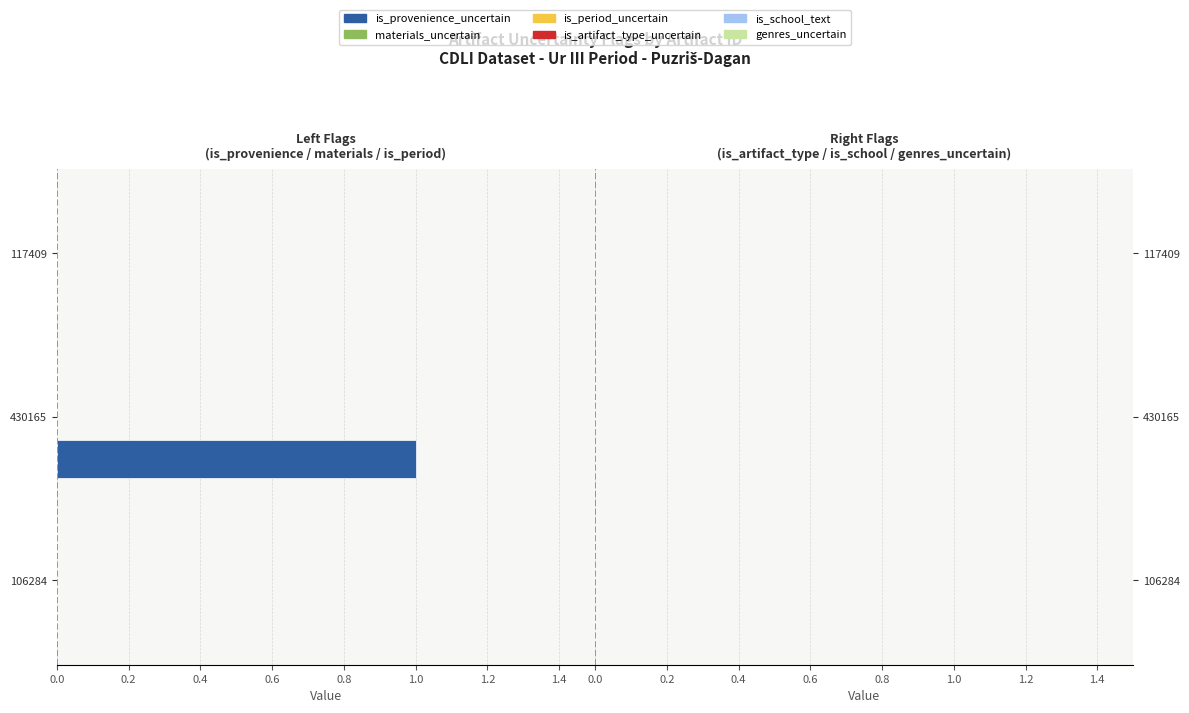

Are the bars horizontal?

Yes